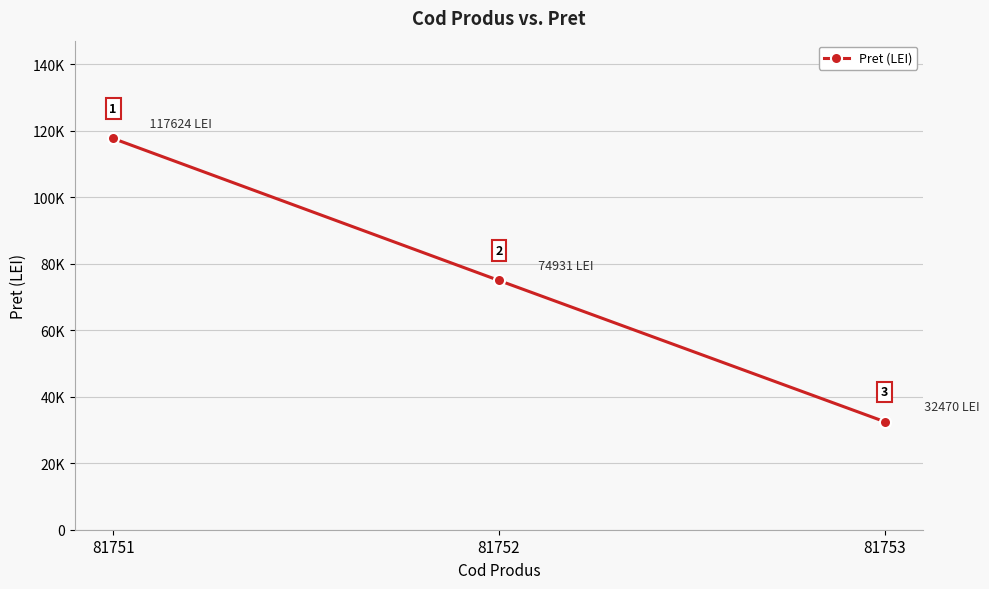

Rank the categories by value from lowest to highest.

81753, 81752, 81751